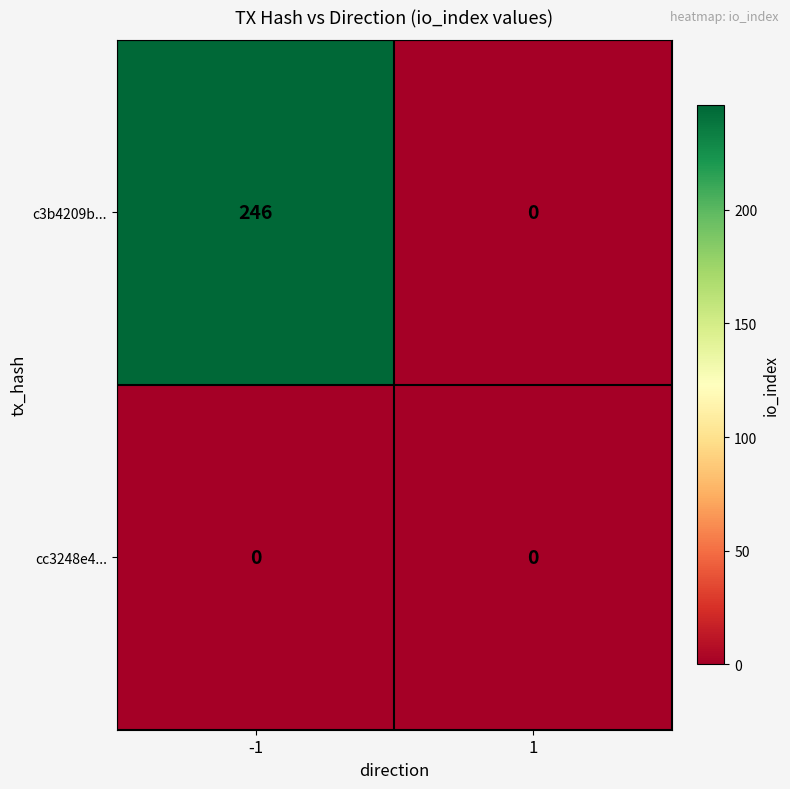

True or false: cc3248e4... has a value of 0 at 1.

True